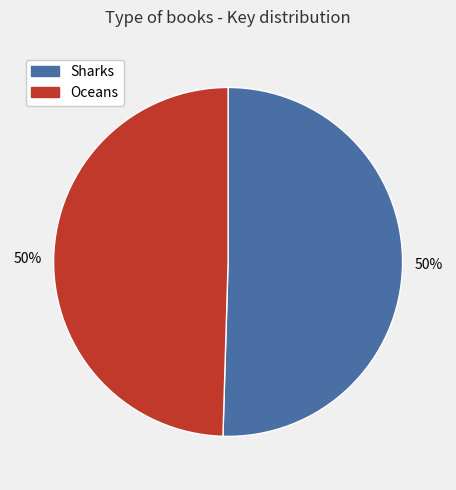

True or false: Sharks accounts for 57% of the total.

False